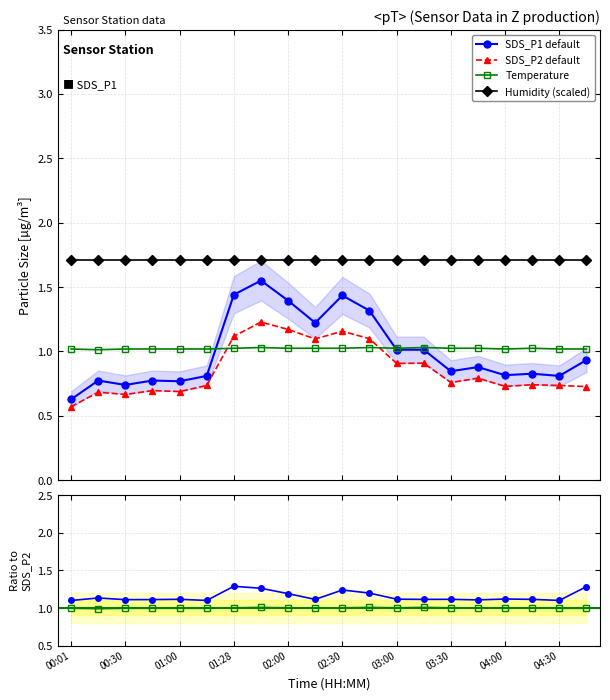

At how many categories does at least one series exceed 0?

20